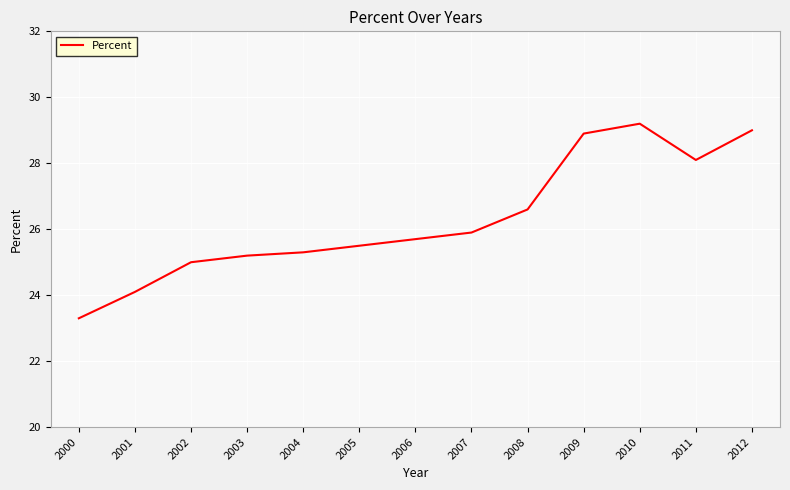

Reading left to right, extract all data points from this chart.

2000=23.3	2001=24.1	2002=25.0	2003=25.2	2004=25.3	2005=25.5	2006=25.7	2007=25.9	2008=26.6	2009=28.9	2010=29.2	2011=28.1	2012=29.0